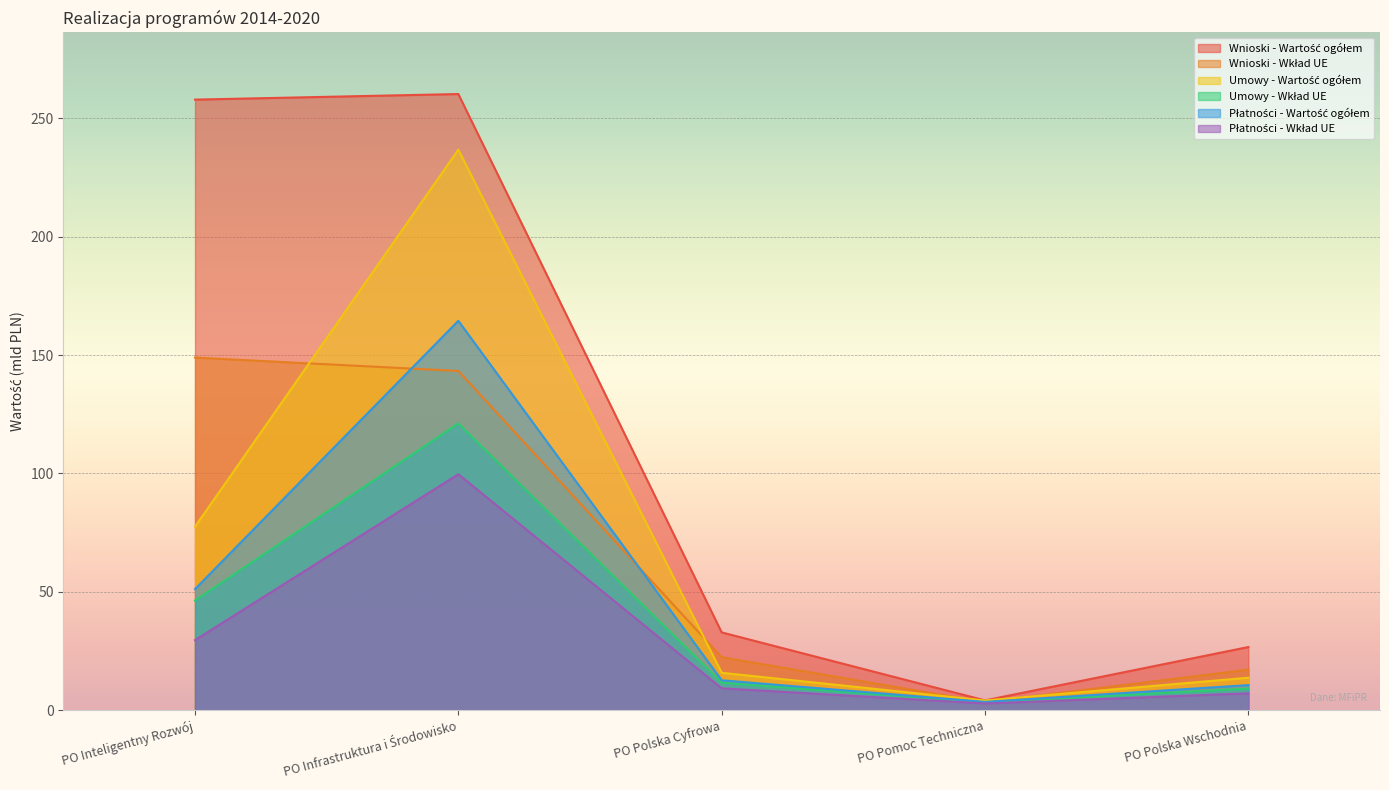

What is the difference between the maximum and minimum values in the Umowy - Wkład UE series?

117.8